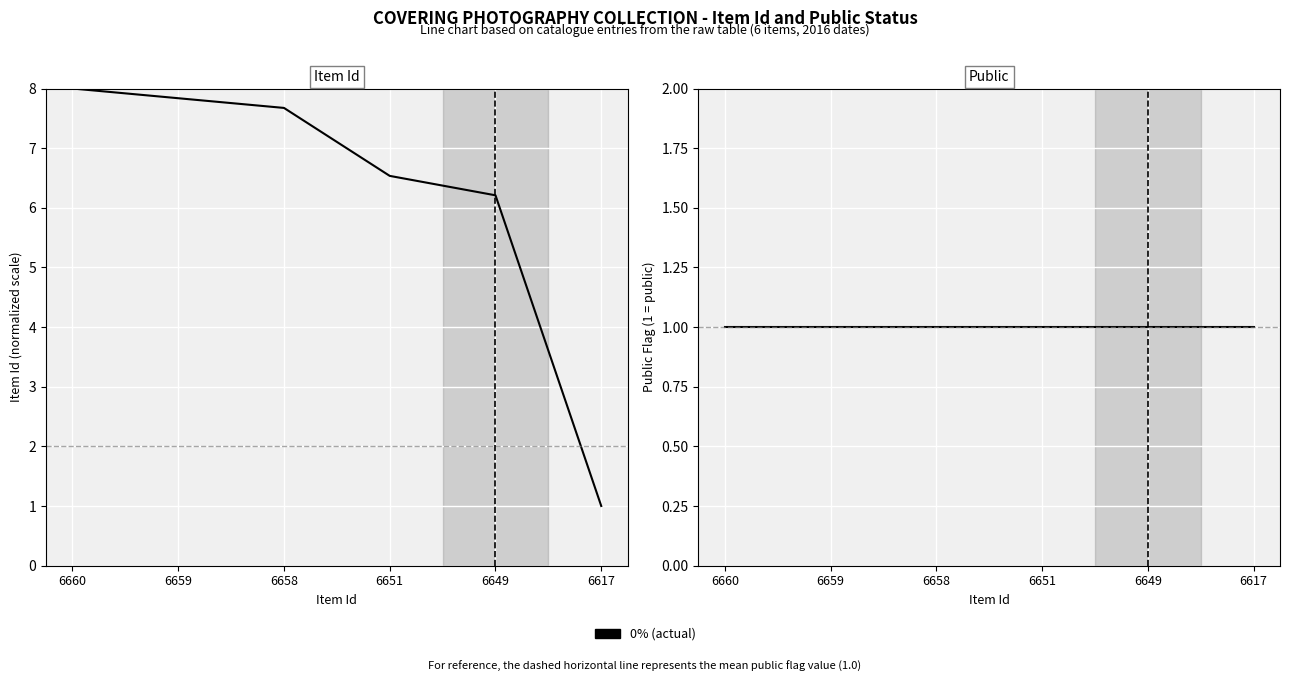

What is the sum of the public values at 6651 and 6660?

2.0